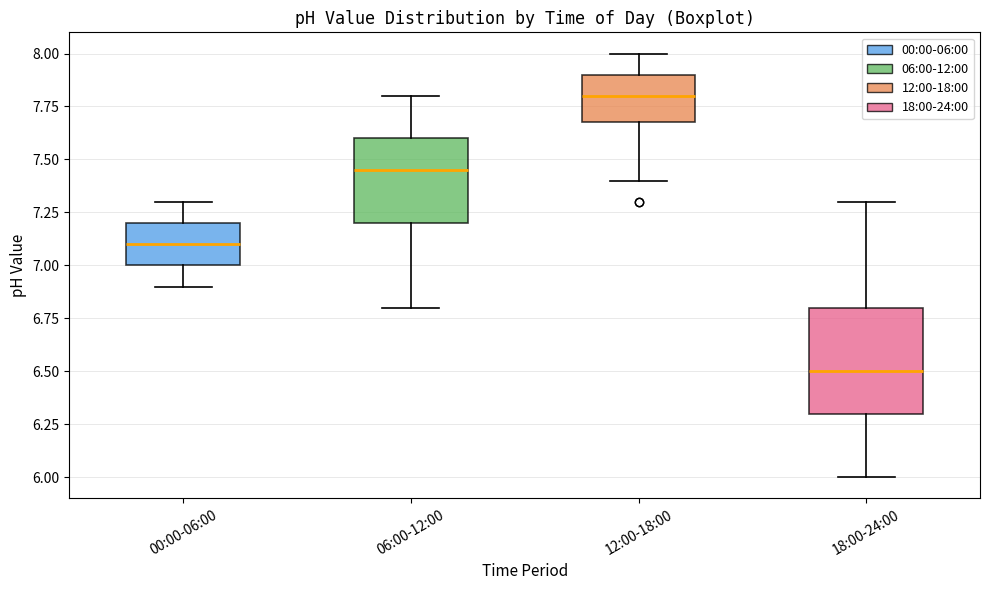

Which box's median line is the lowest?

18:00-24:00